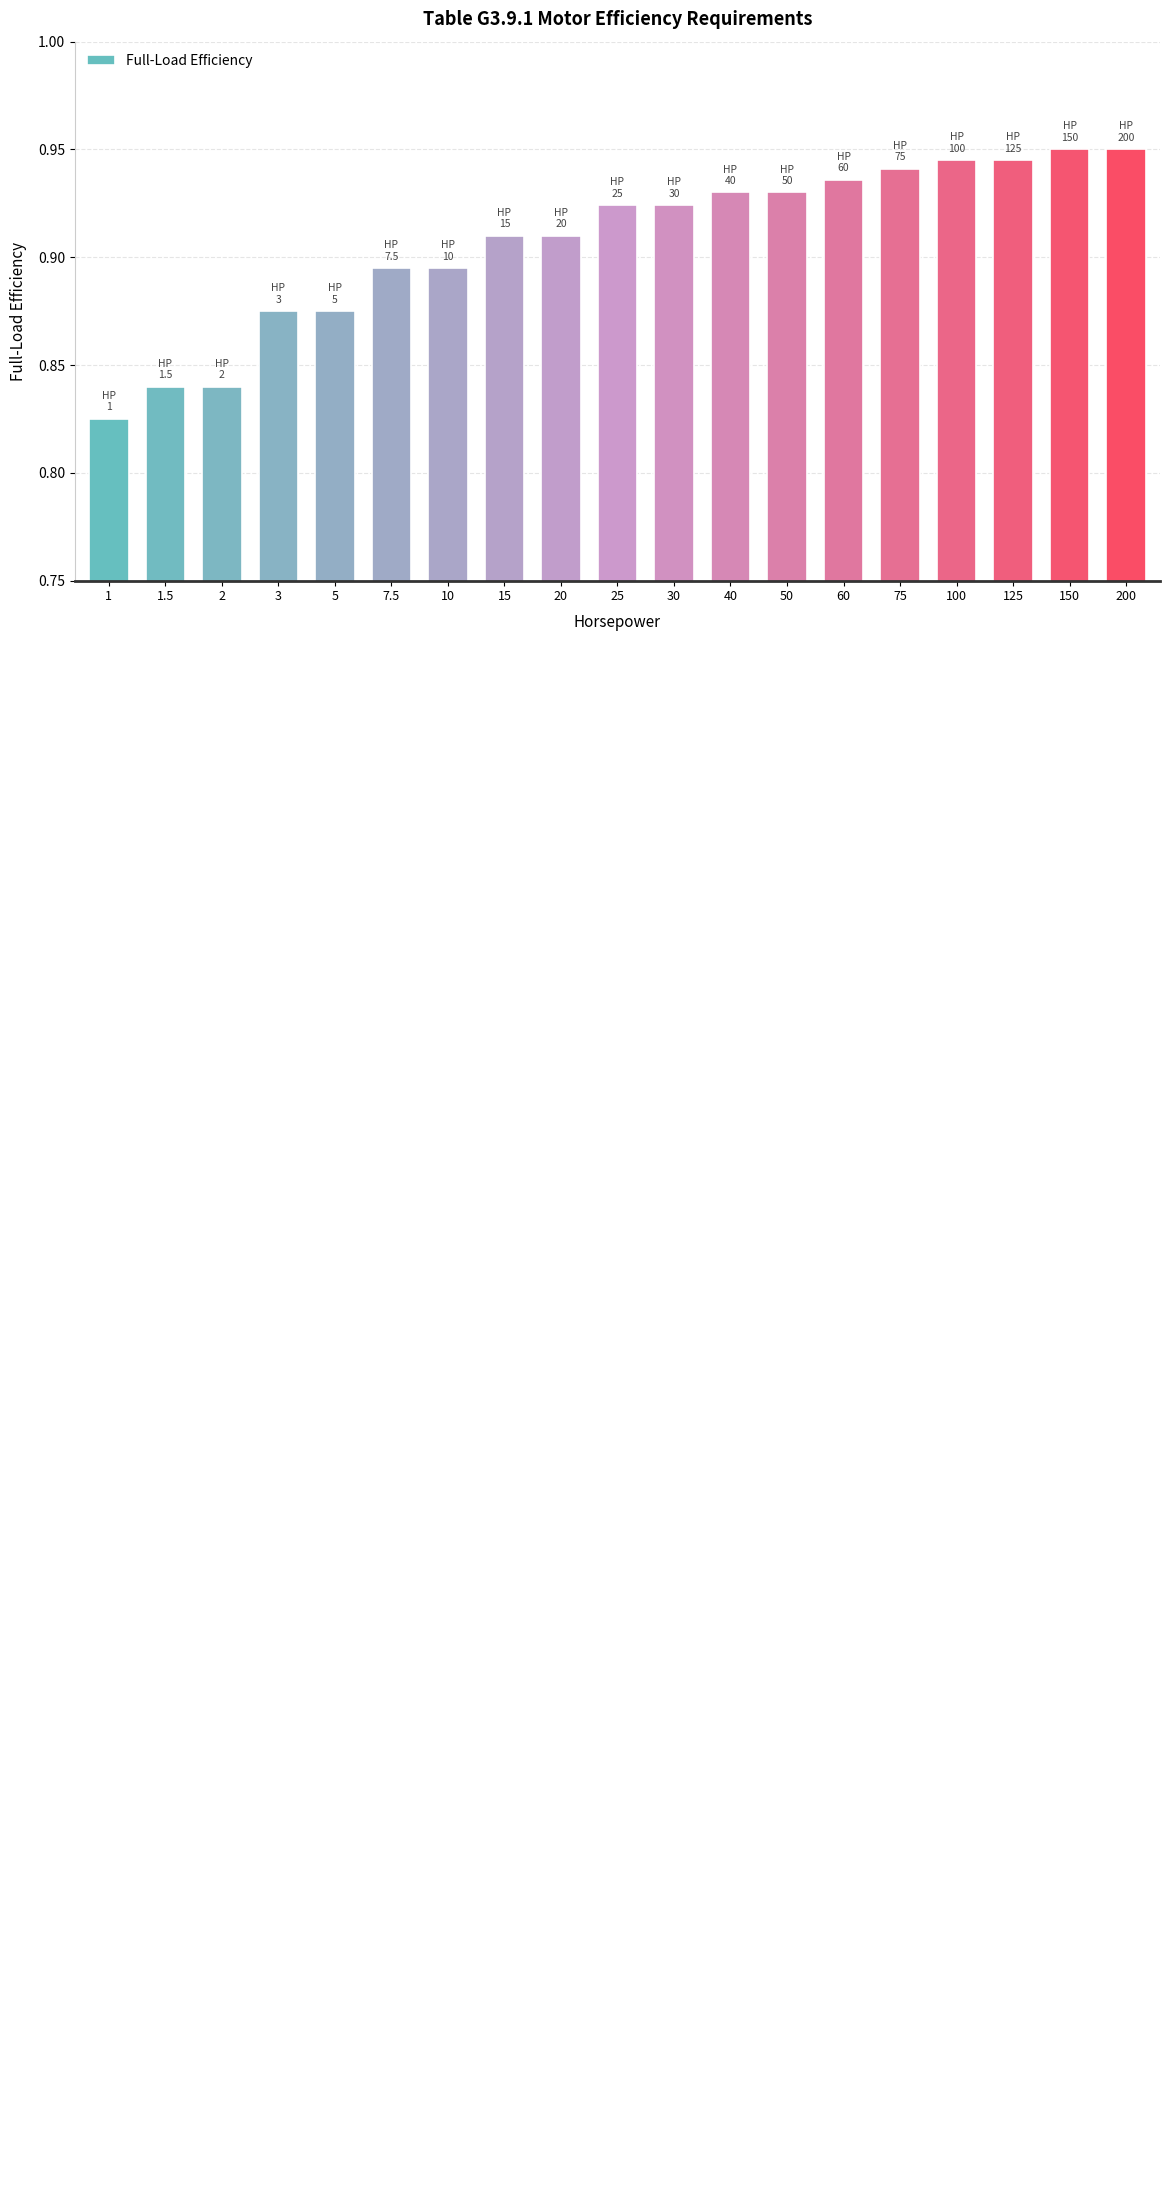

How many bars are there in total?

19